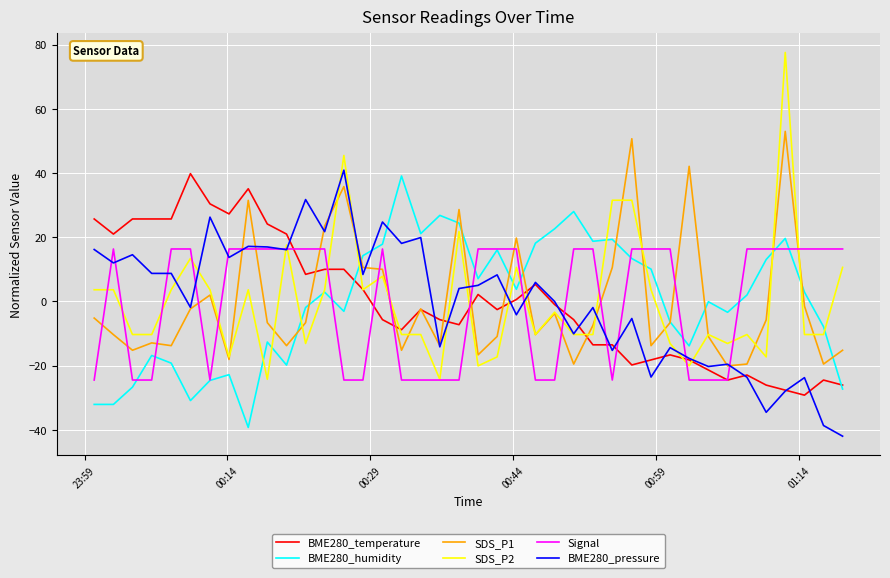

At how many categories does at least one series exceed 10?

38